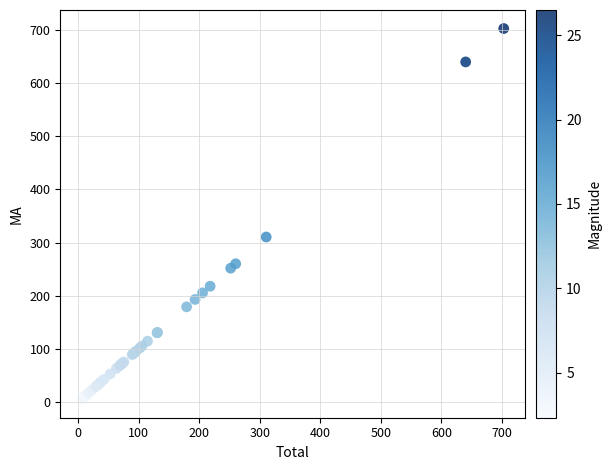

What Y value in the scatter plot is closest to 354?

310.6